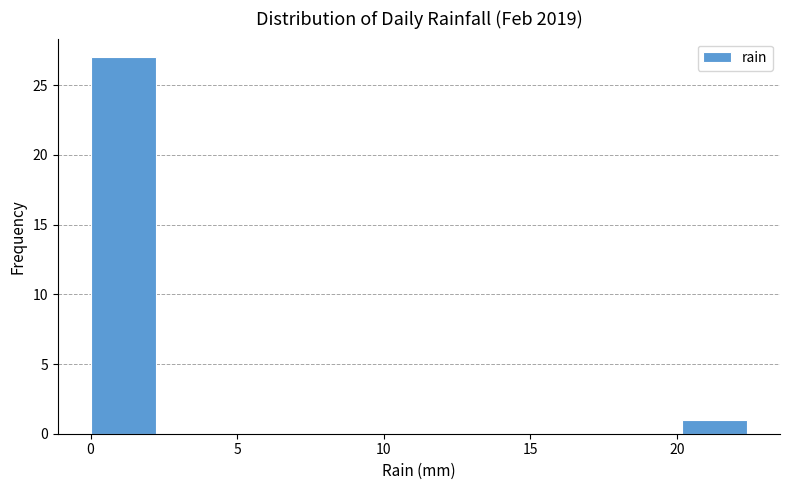

What is the height of the bar covering 0.0 to 2.0 on the x-axis? Neither the bar edges nor the heights are printed on the chart, so give them approximately, as read against the axes.

27